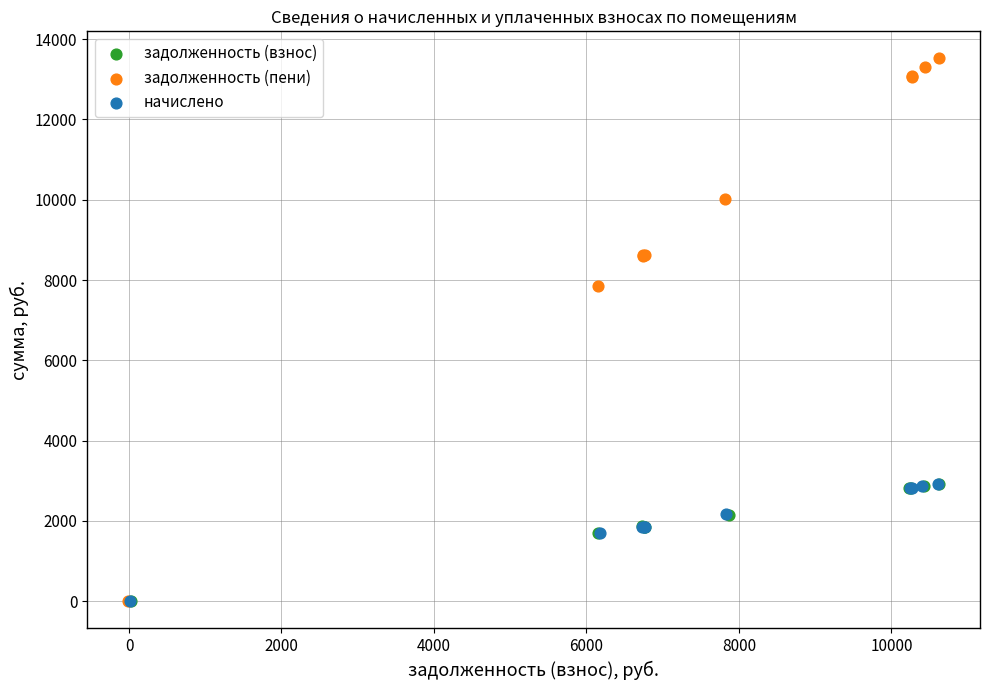

Which series has the largest Y range (max minus min)?

задолженность (пени)